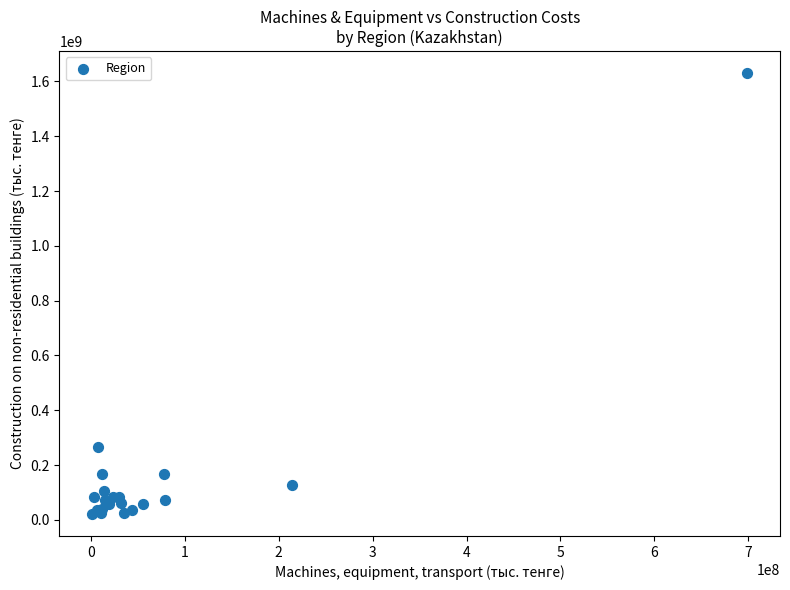

What Y value in the scatter plot is closest to 825768865?

266633476